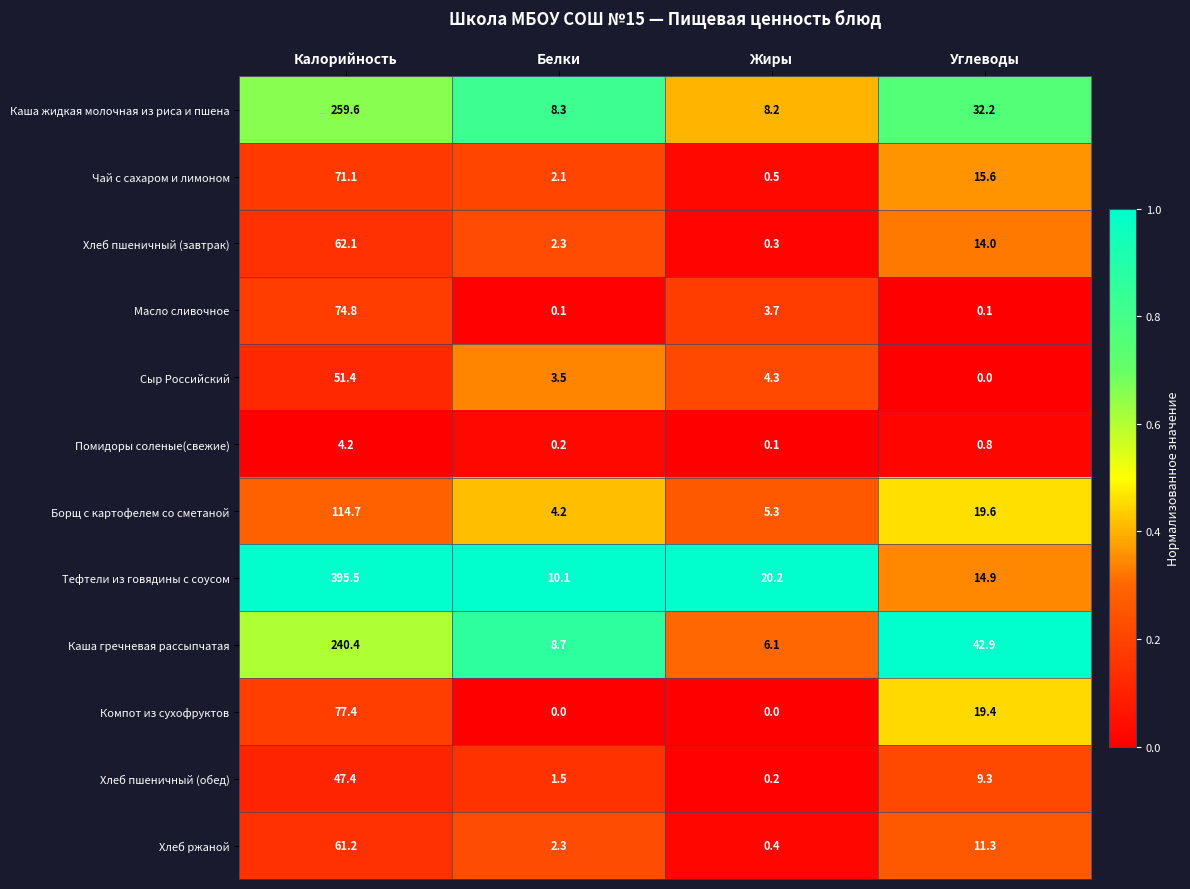

At which label does Помидоры соленые(свежие) reach its peak?

Калорийность